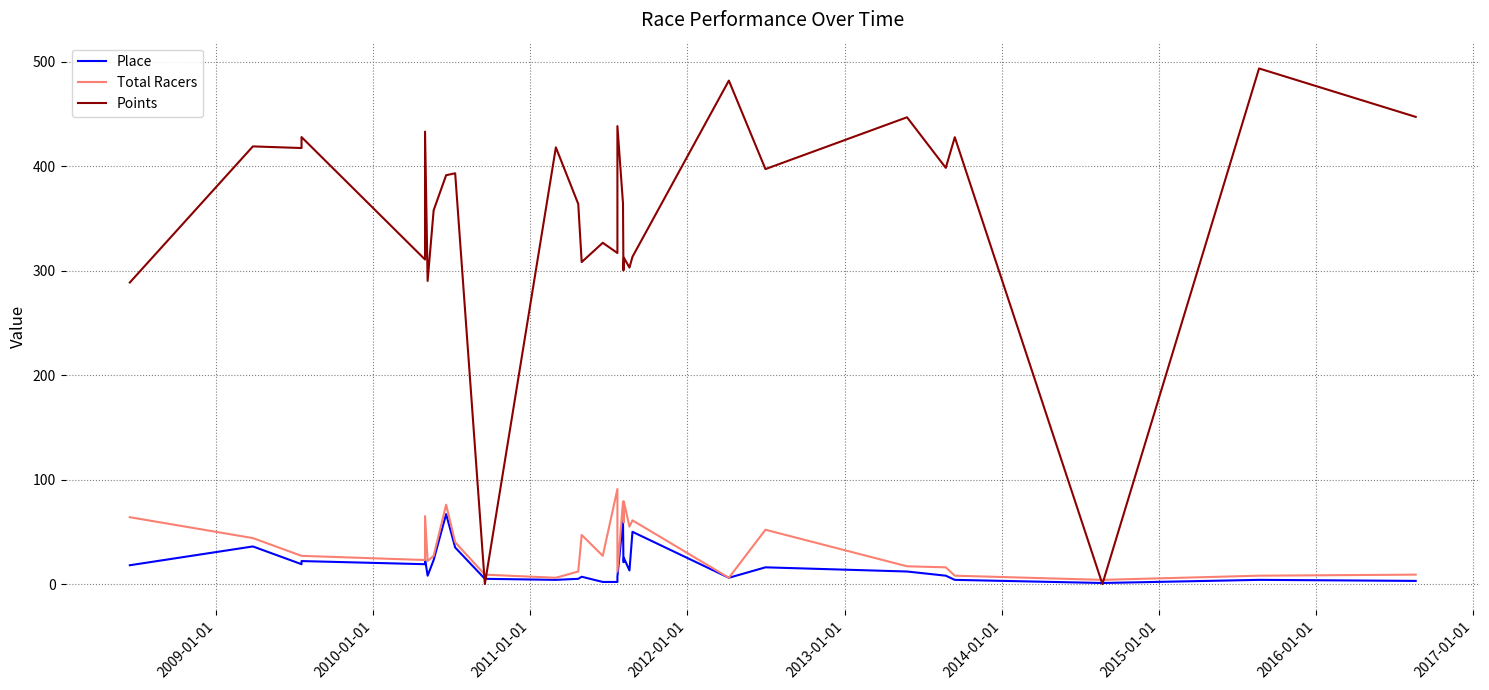

How many interior local peaks does the Points series have?

12